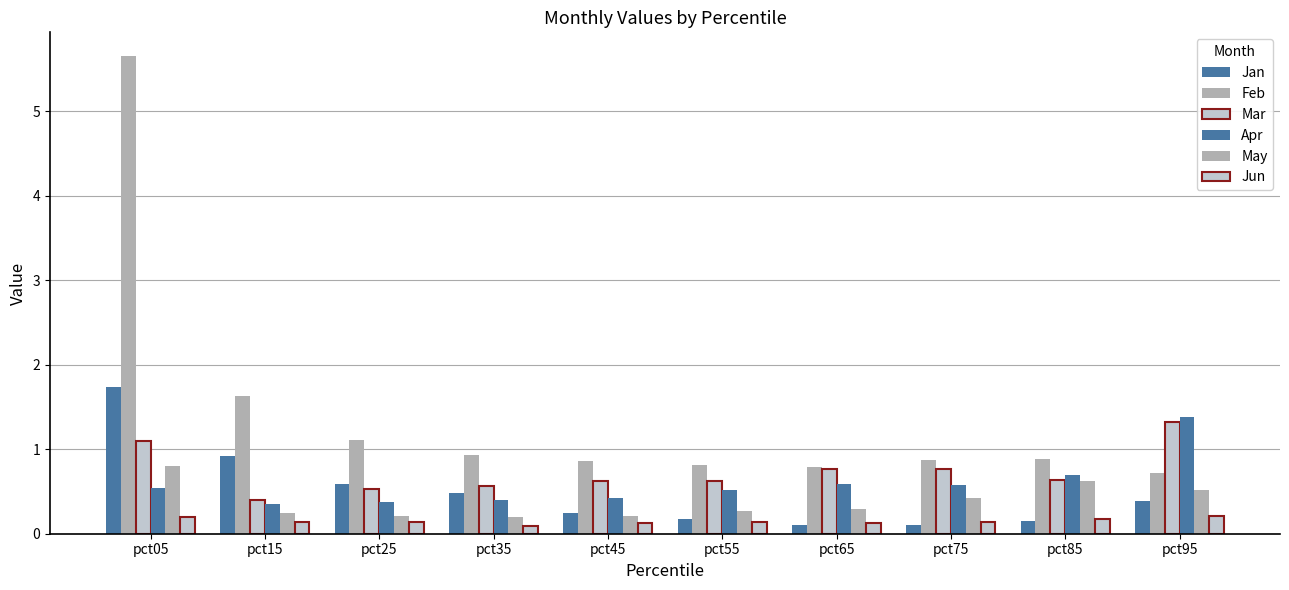

Are the bars grouped side by side (vs. stacked)?

Yes